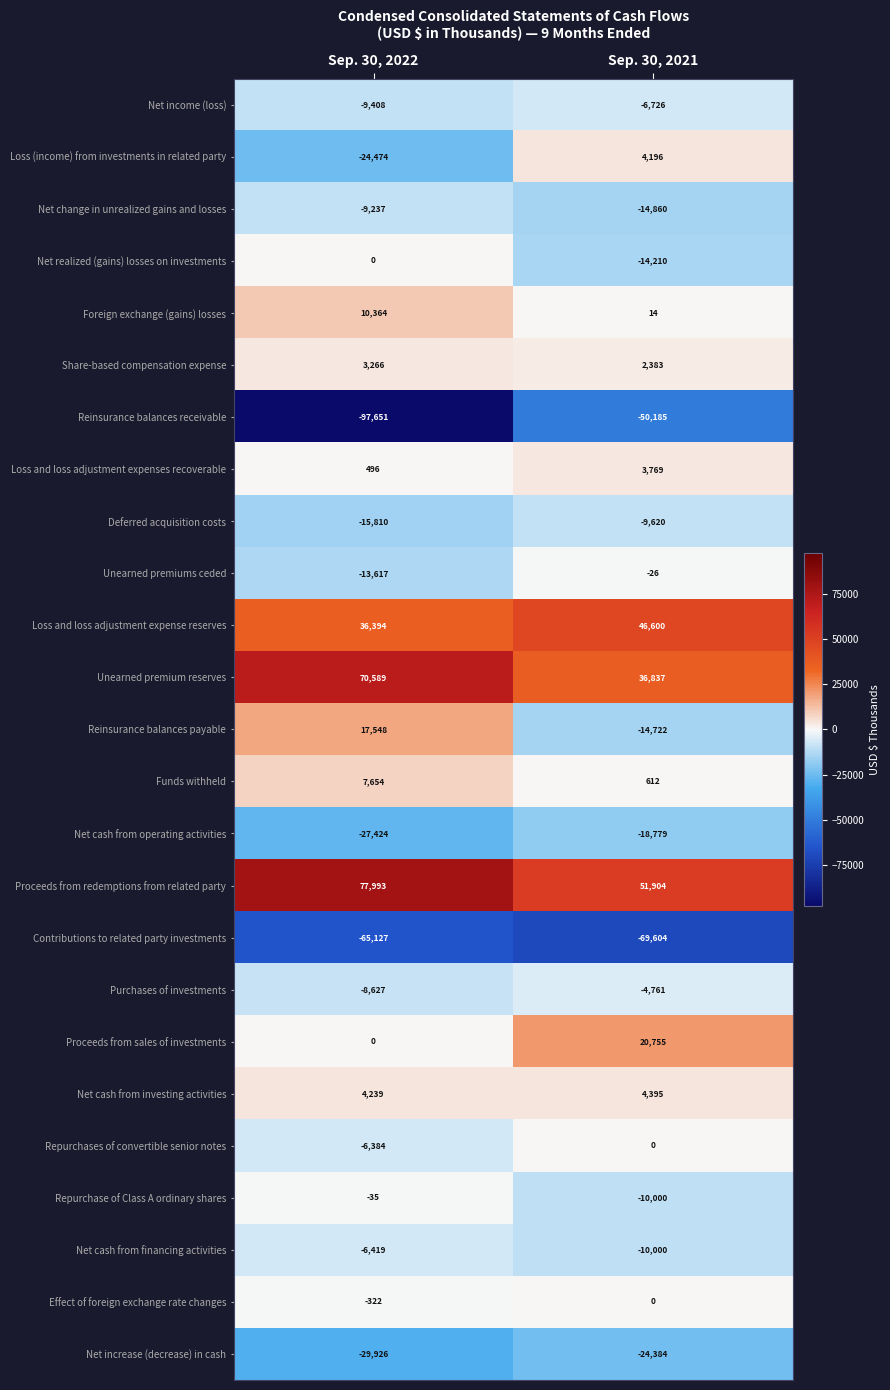

What is the sum of all Repurchase of Class A ordinary shares values?

-10035